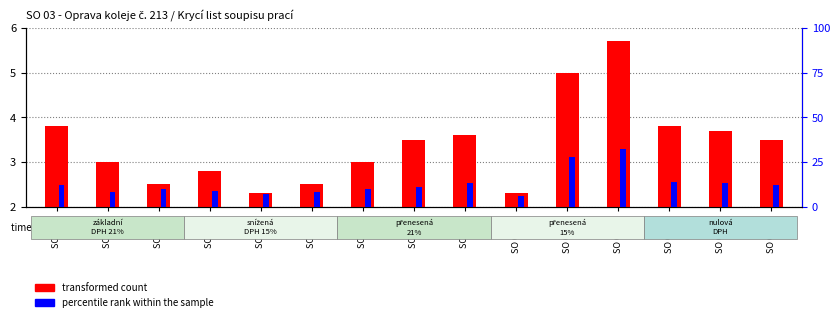

At which label is percentile rank within the sample closest to 19?

SO 03-13